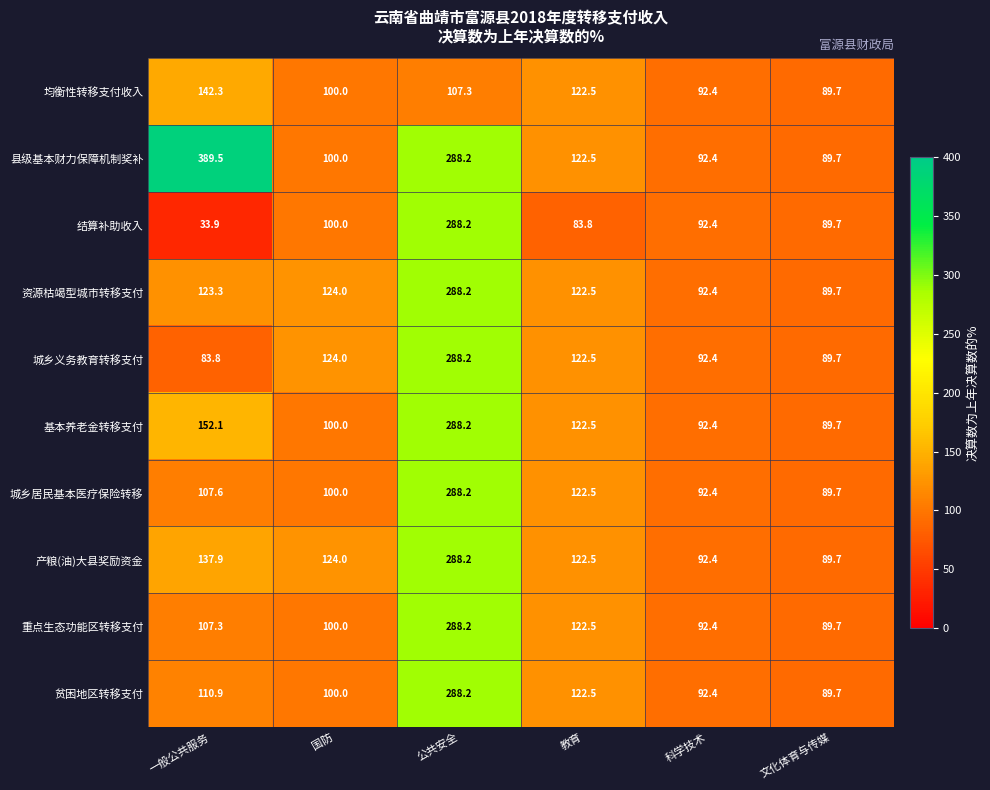

At how many categories does at least one series exceed 158?

2